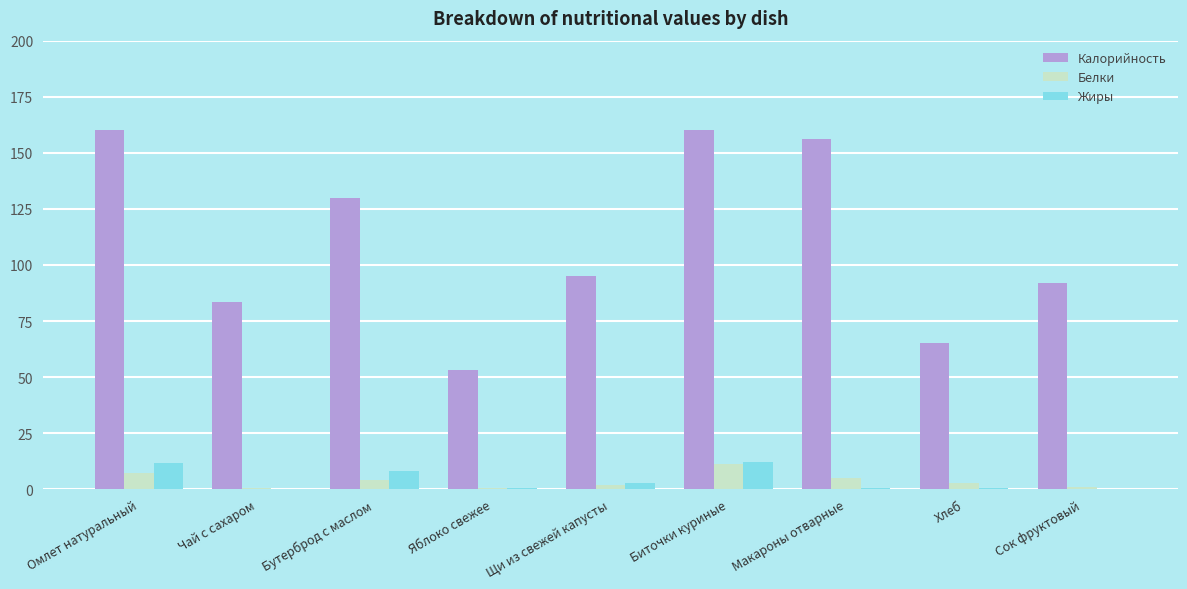

At which label is Калорийность closest to 106?

Щи из свежей капусты